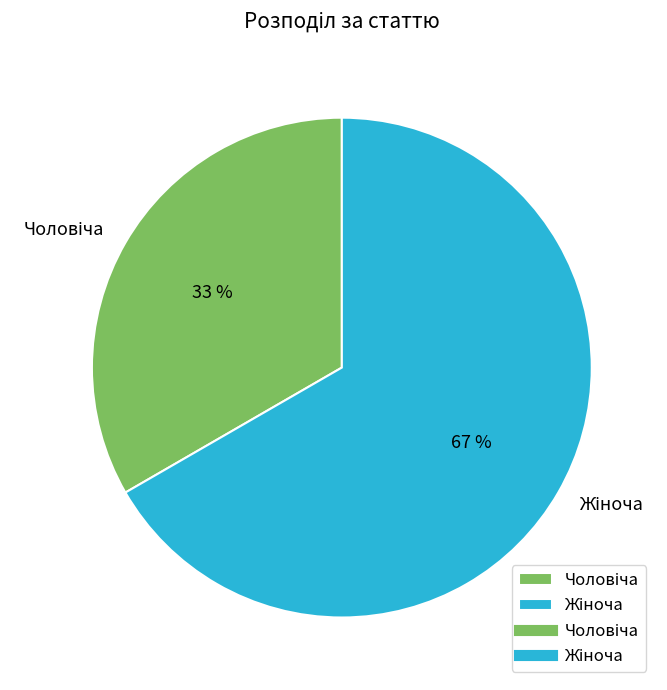

Does any single category account for the majority?

Yes